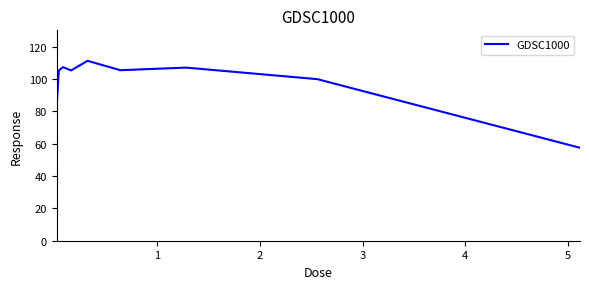

True or false: there are more than 0 points higher than both neighbors.

True